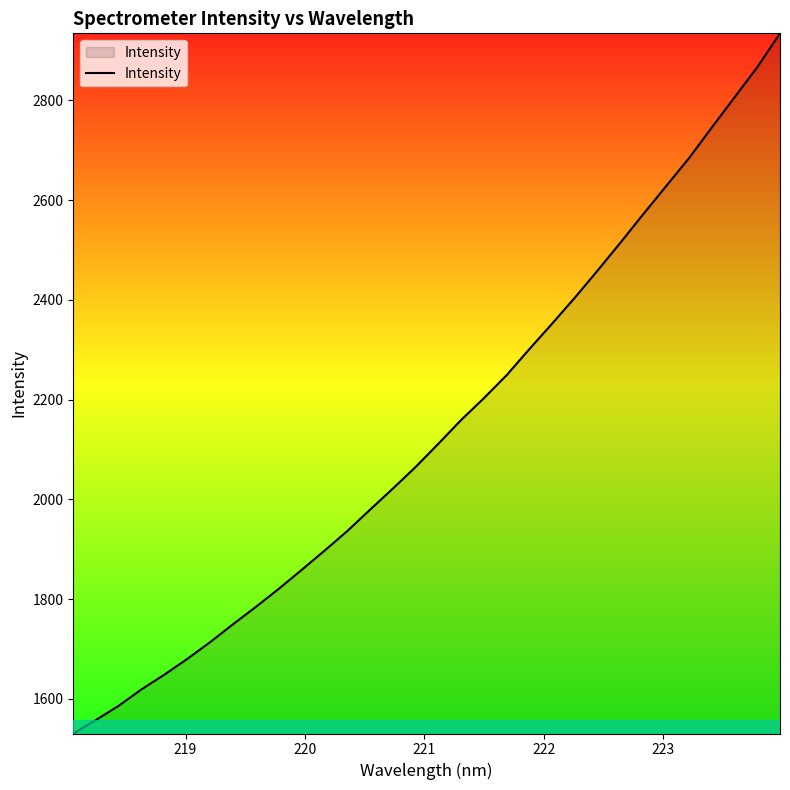

What is the difference between the maximum and minimum values?

1403.8